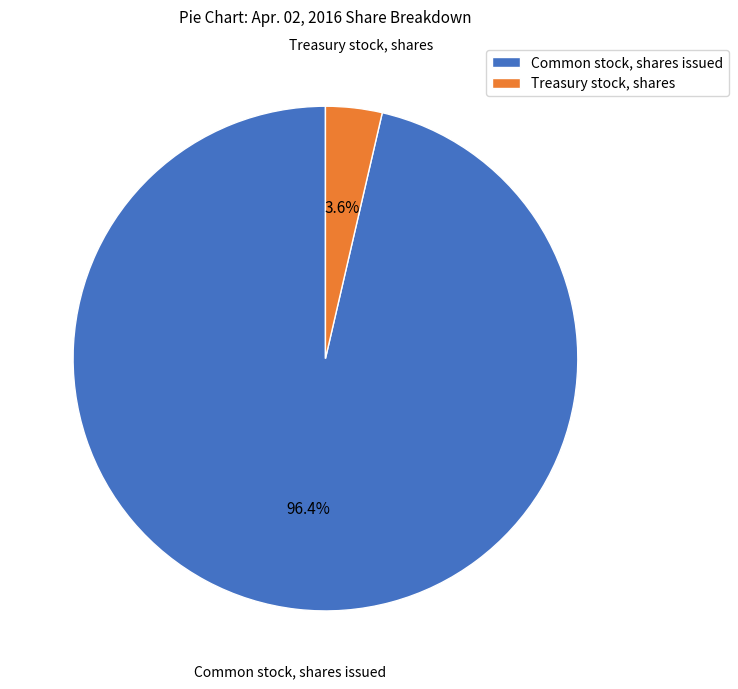

Between Common stock, shares issued and Treasury stock, shares, which is larger?

Common stock, shares issued